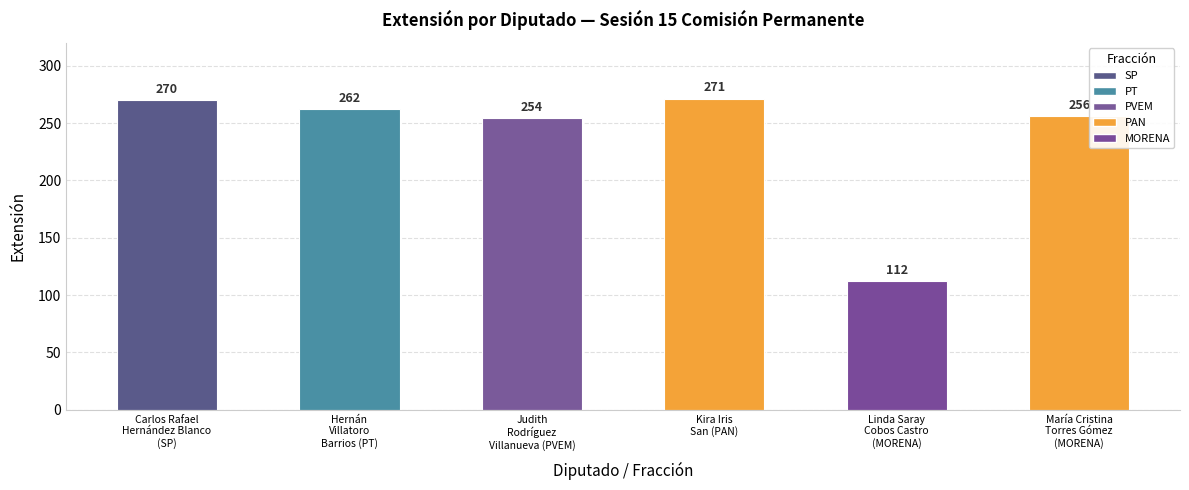

True or false: the data shows 177 at Linda Saray
Cobos Castro
(MORENA).

False